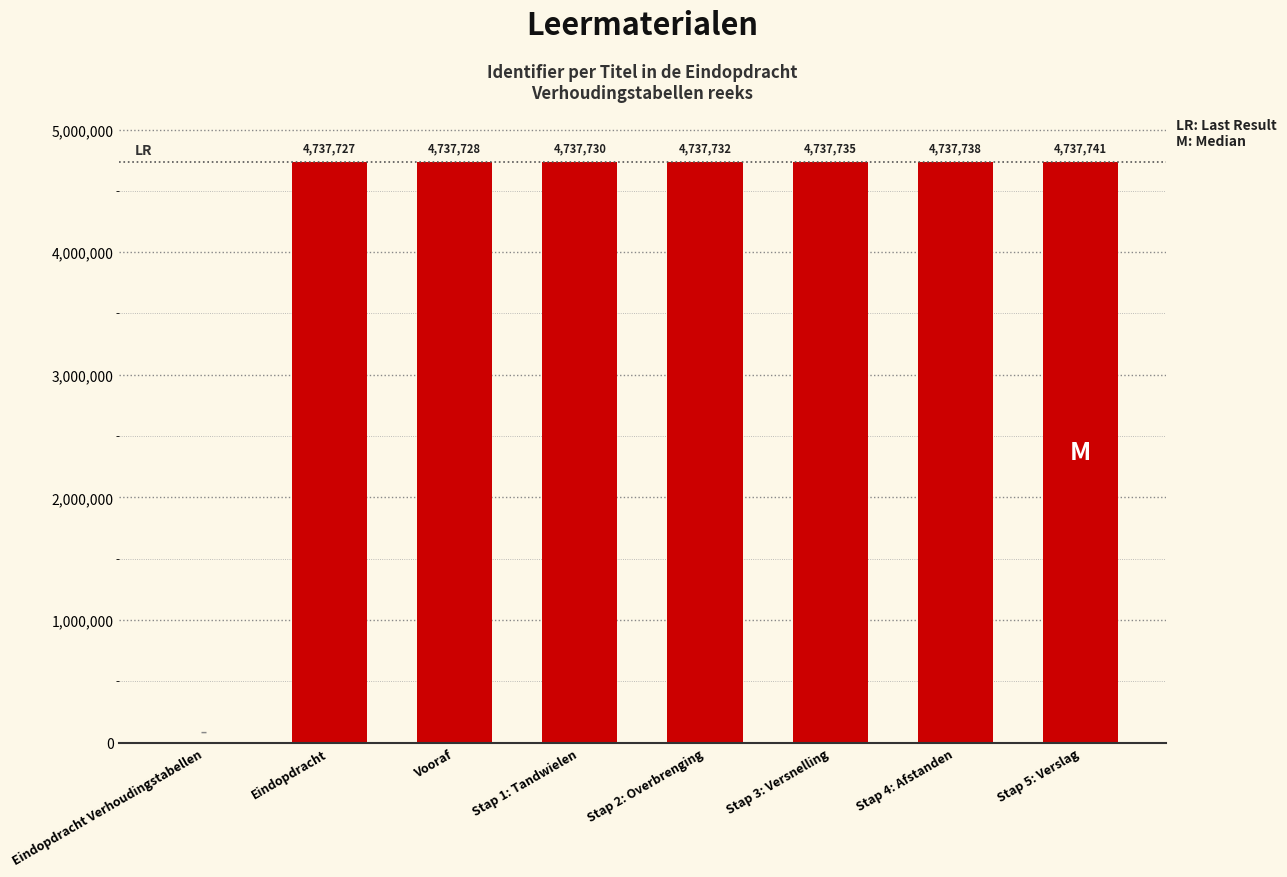

What is the sum of all values?

33164131